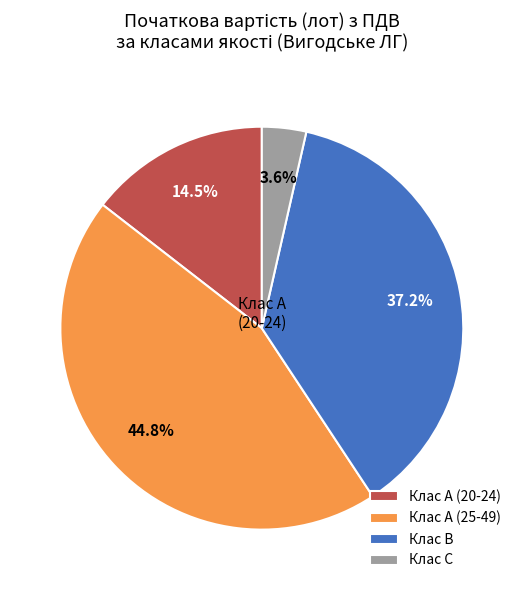

What is the largest slice in the pie chart?

Клас A (25-49)